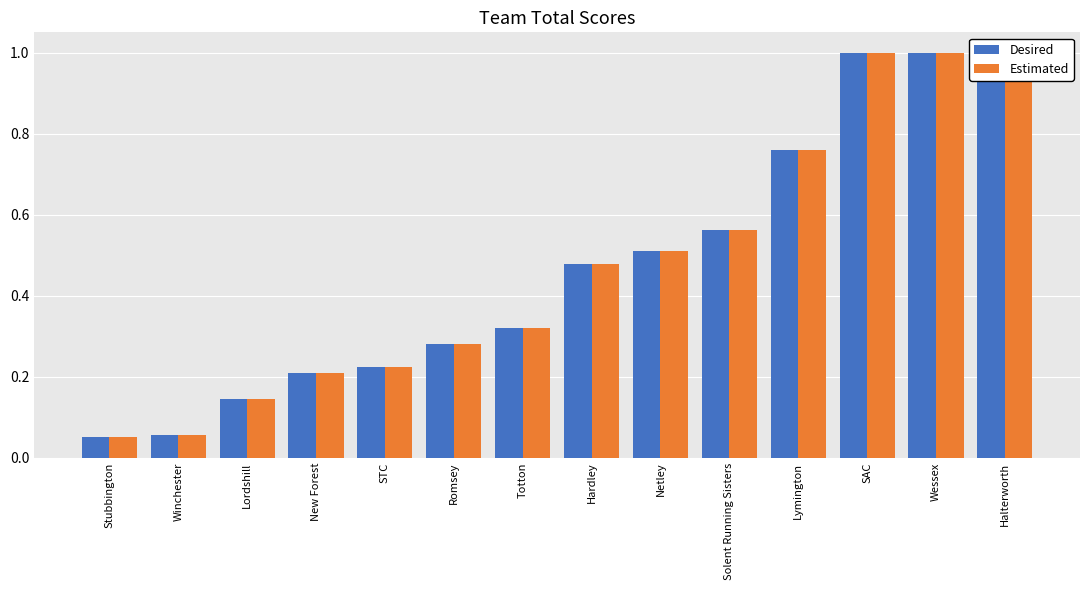

Which has a higher value, SAC or Wessex?

SAC